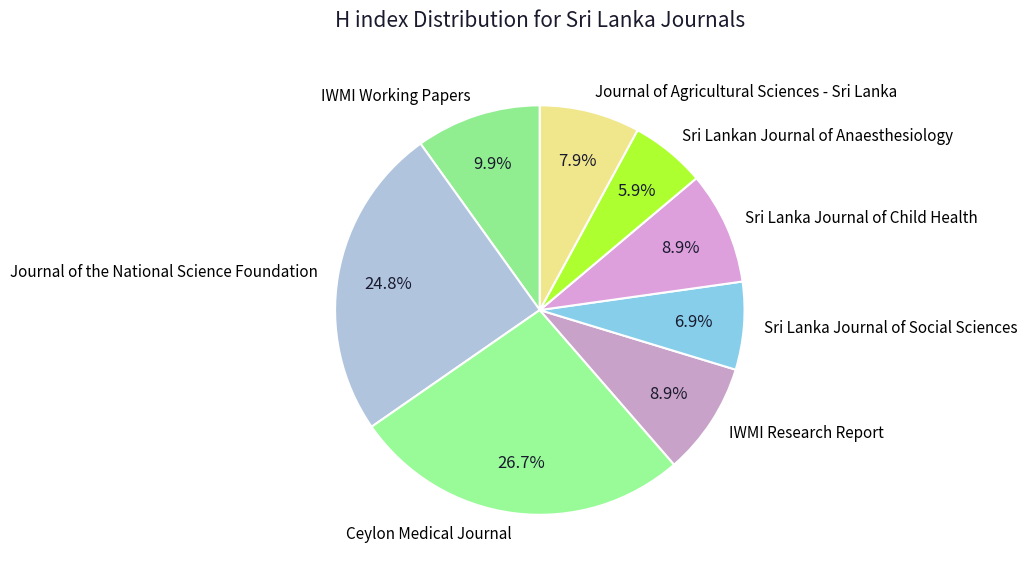

Combined, what portion of the pie is Sri Lanka Journal of Social Sciences and Journal of the National Science Foundation?

31.7%